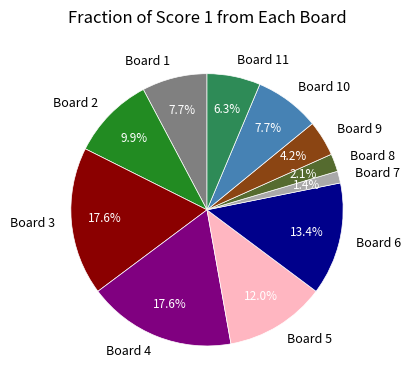

What is the smallest slice in the pie chart?

Board 7